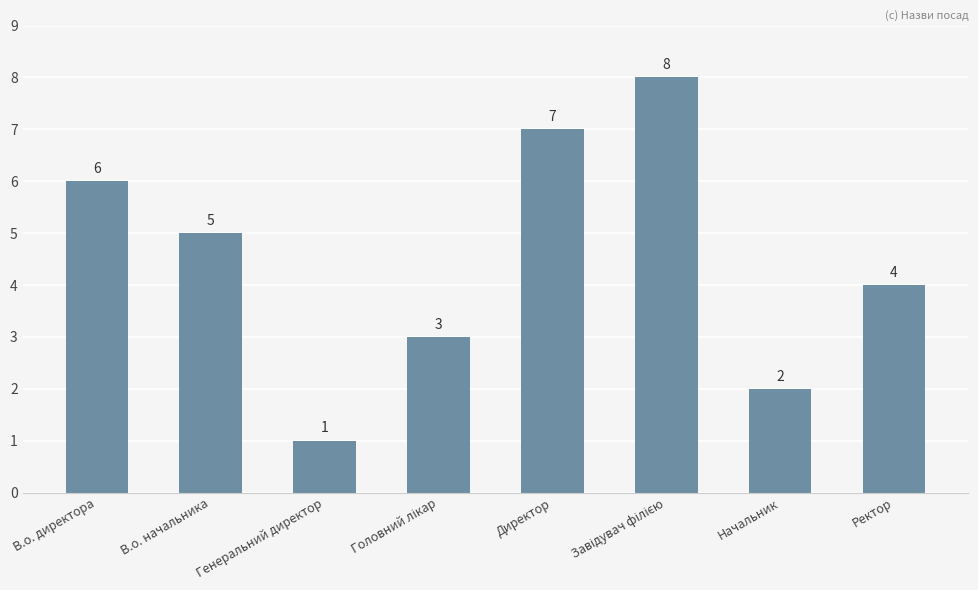

The chart shows a value of 8 at В.о. начальника. True or false?

False